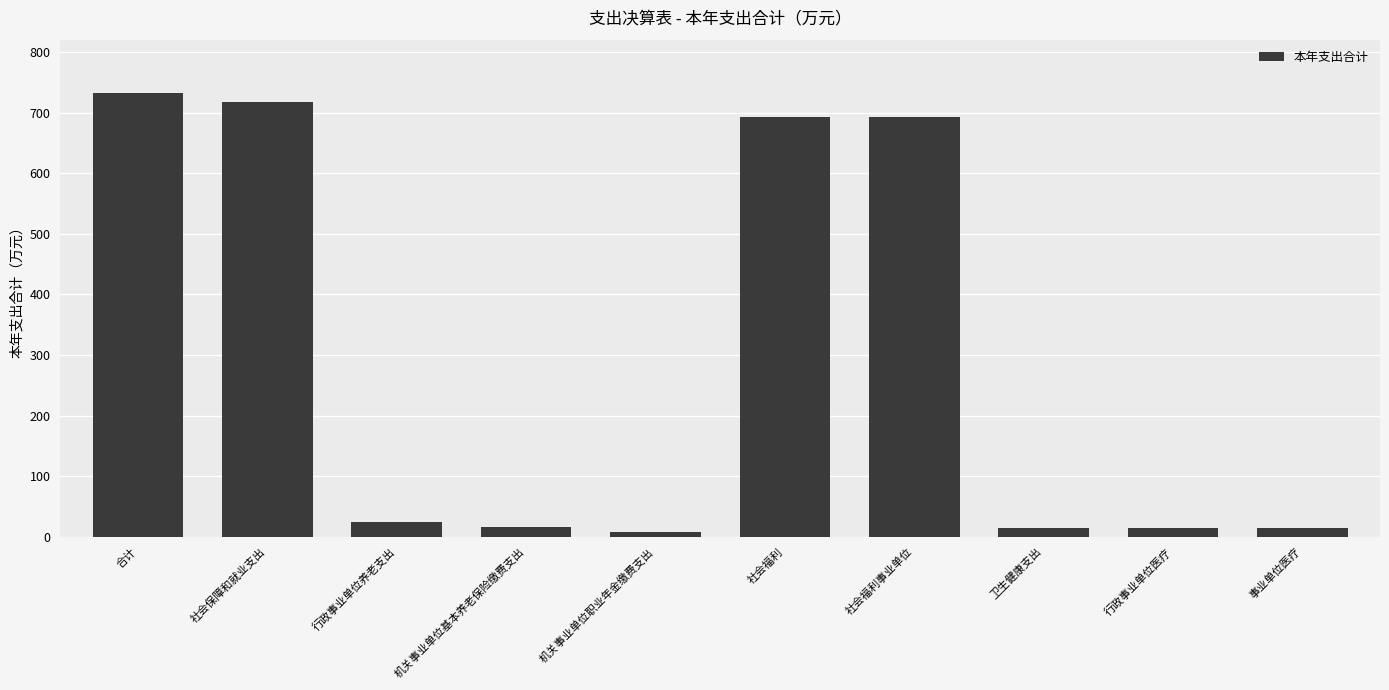

What is the sum of the values at 行政事业单位医疗 and 机关事业单位职业年金缴费支出?

23.1